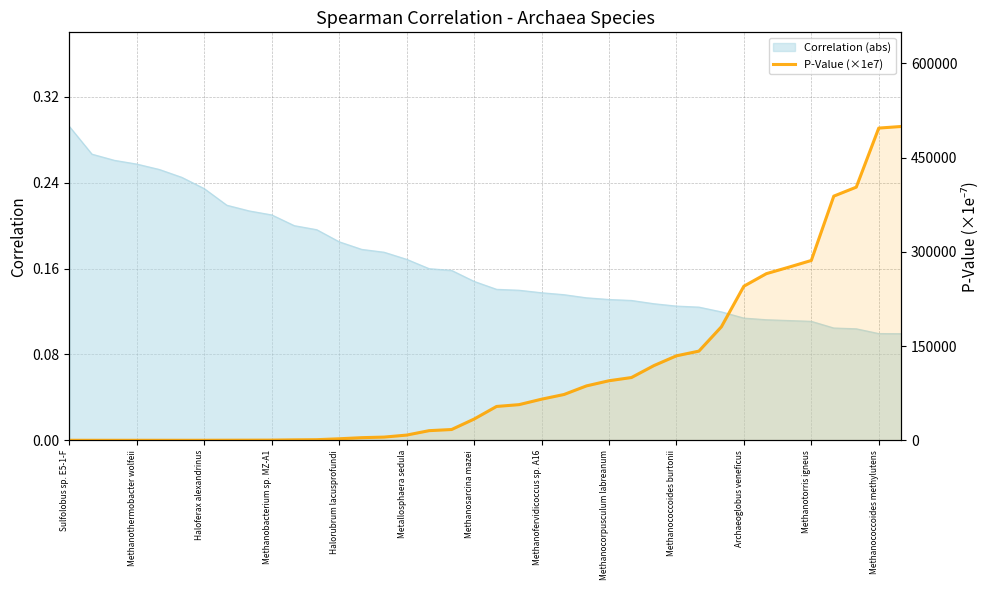

Count the number of categories in the chart.

38